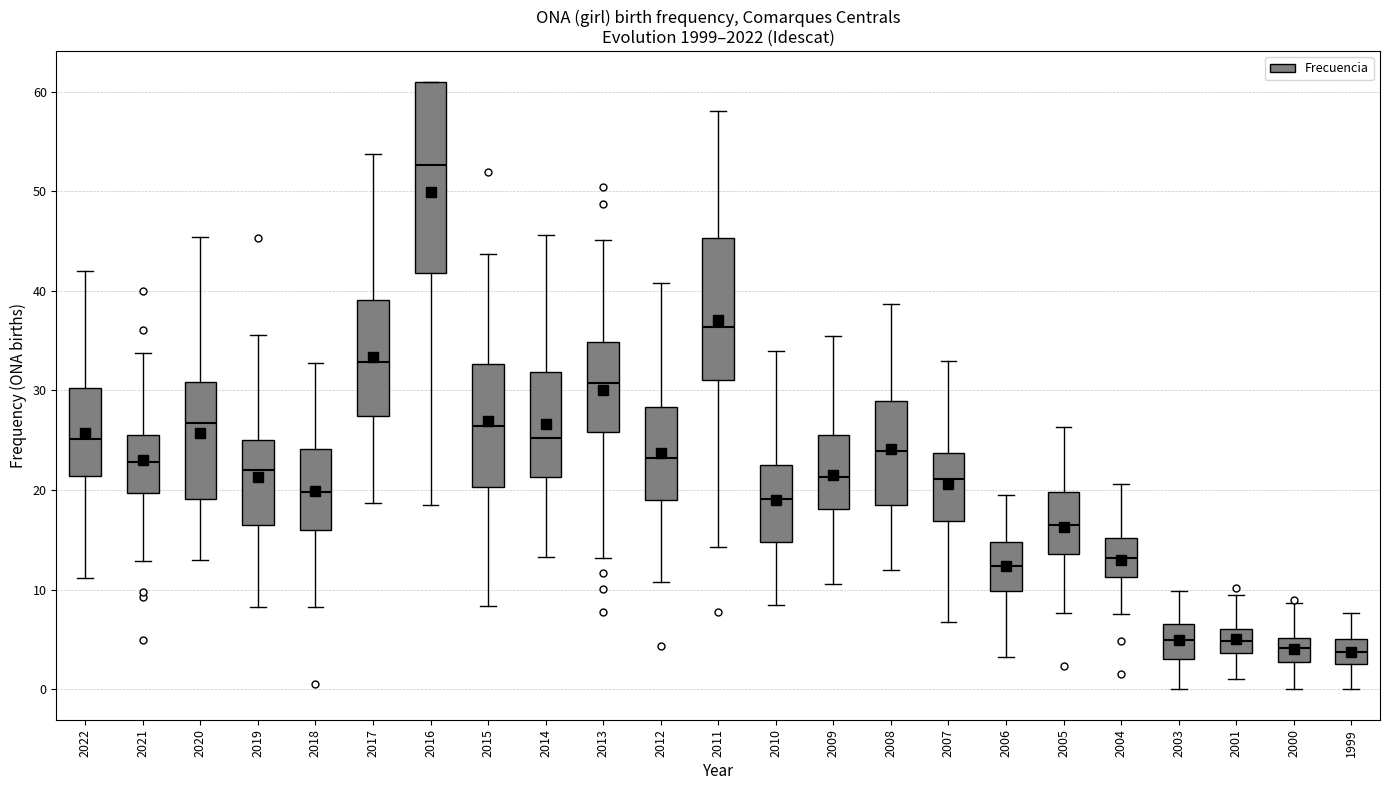

Which box has the highest median line?

2016